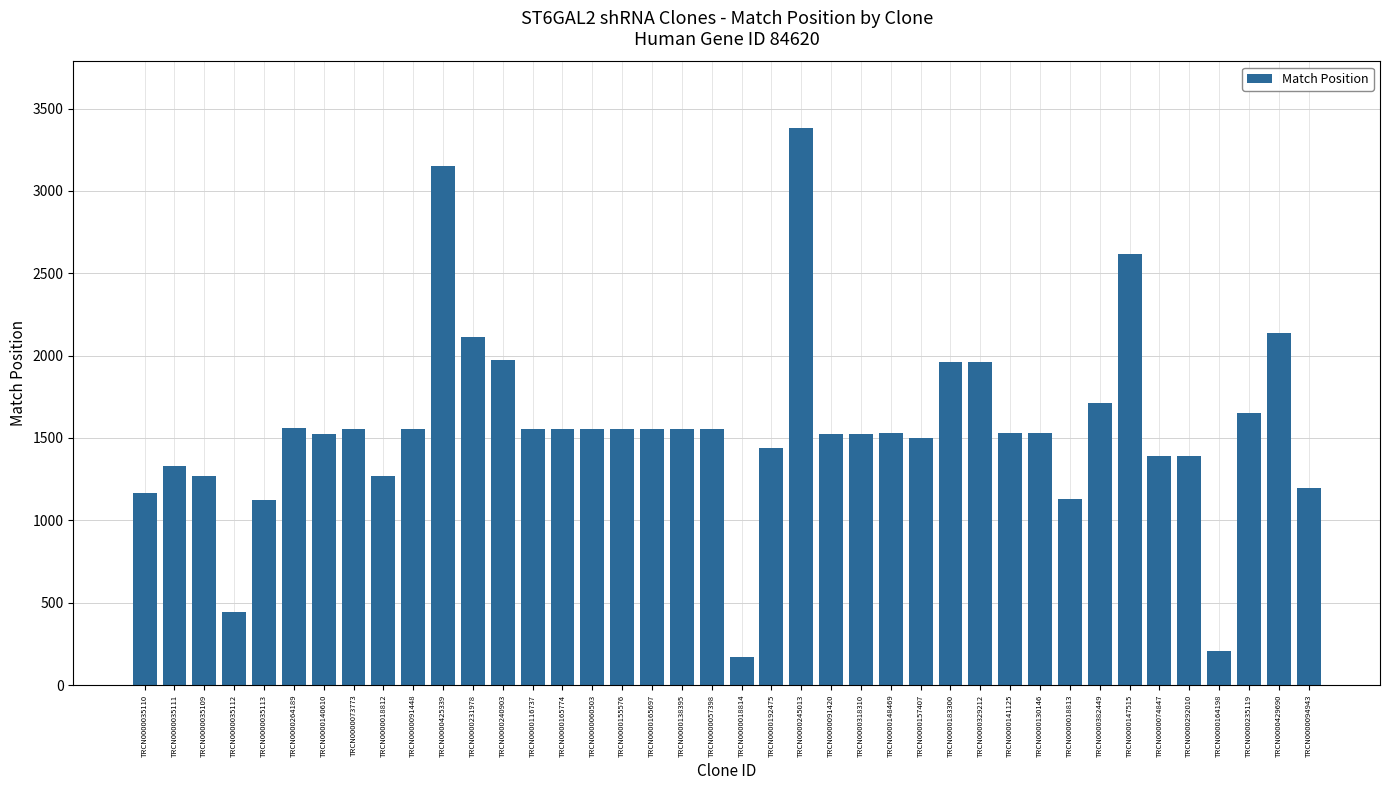

What is the difference between the maximum and minimum values?

3209